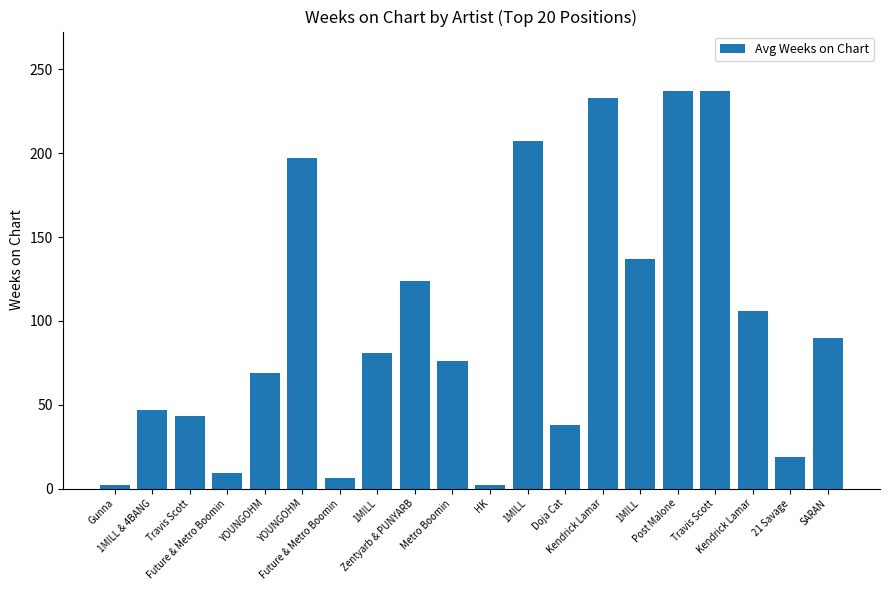

The chart shows a value of 43 at Travis Scott. True or false?

True